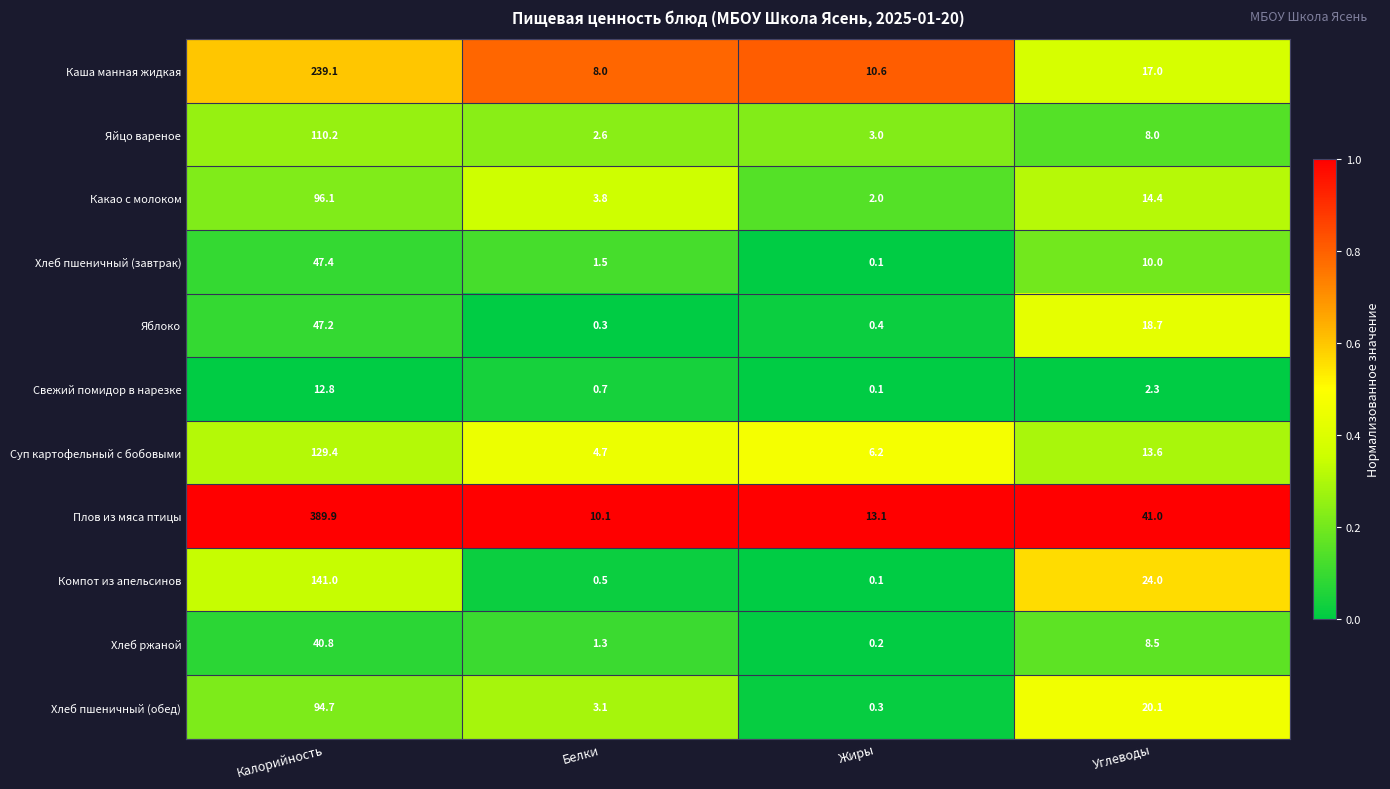

At which category does the chart reach its peak across all series?

Калорийность